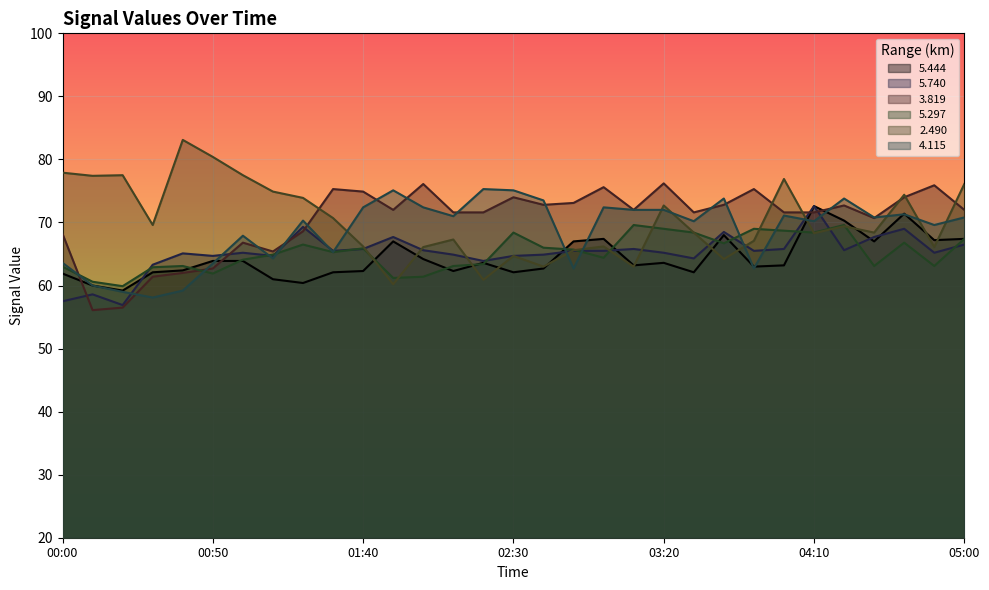

The   5.297 series shows 68.4 at 03:30. True or false?

True